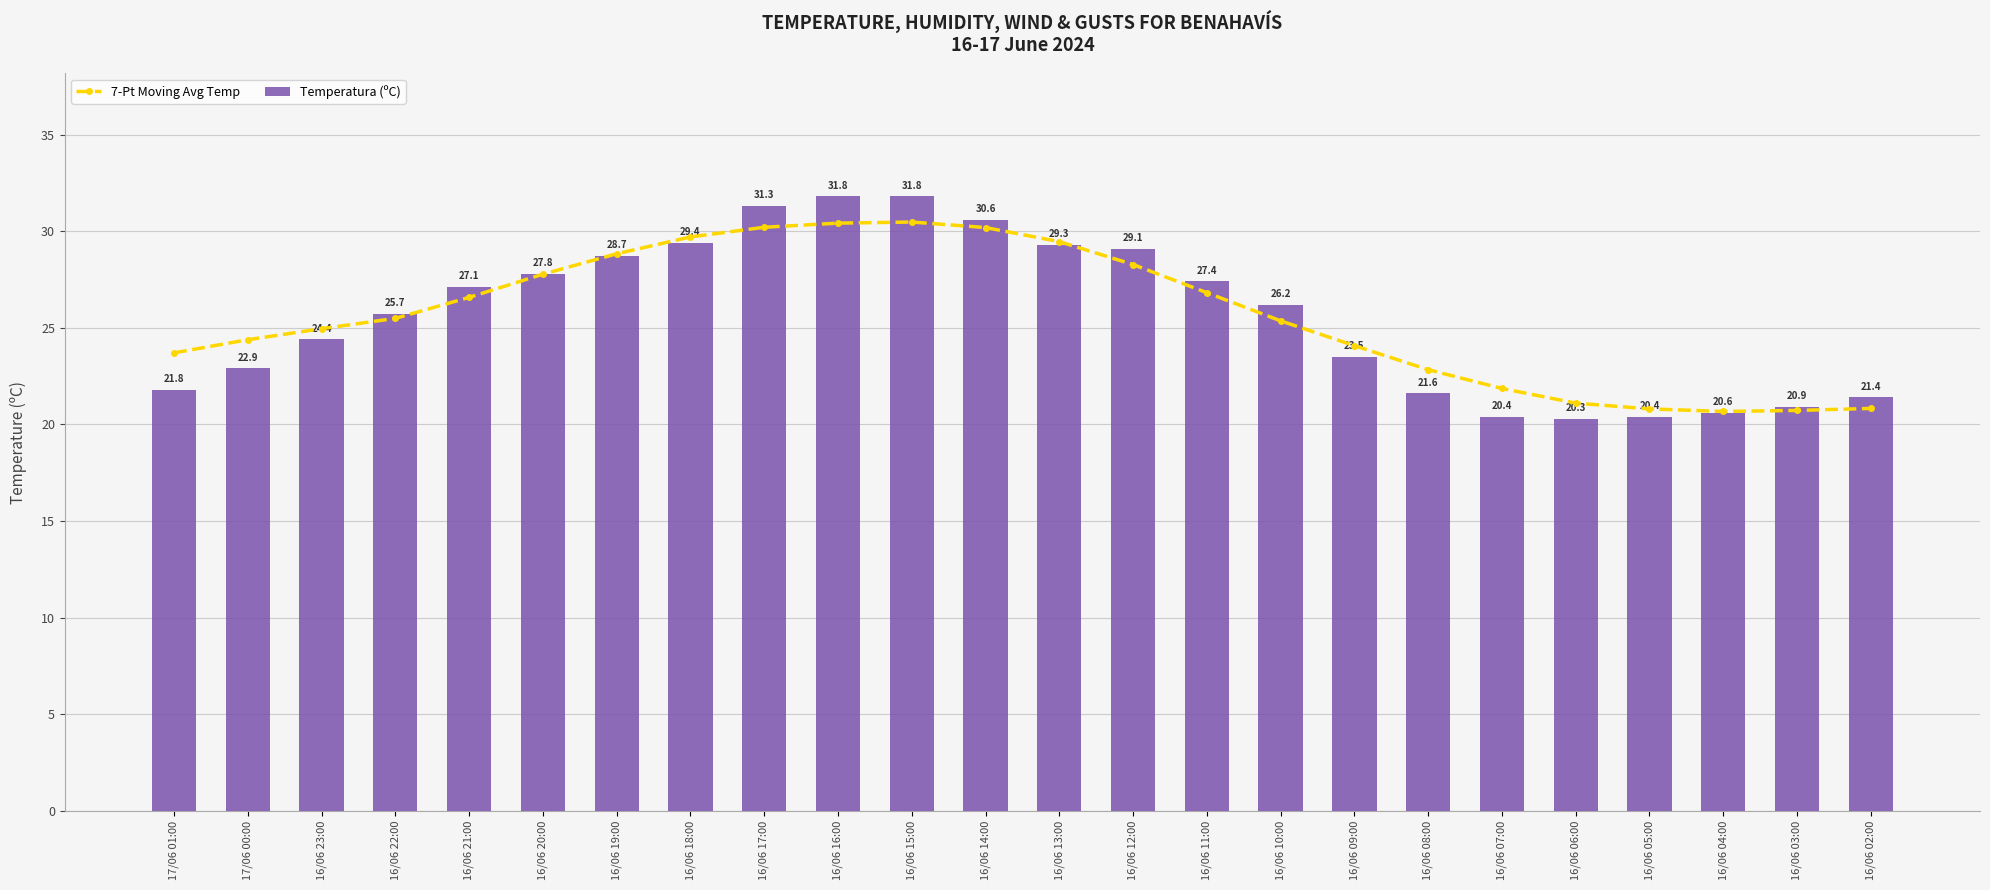

Is the value of Temperatura (ºC) at 16/06 04:00 greater than the value of 7-Pt Moving Avg Temp at 16/06 03:00?

No